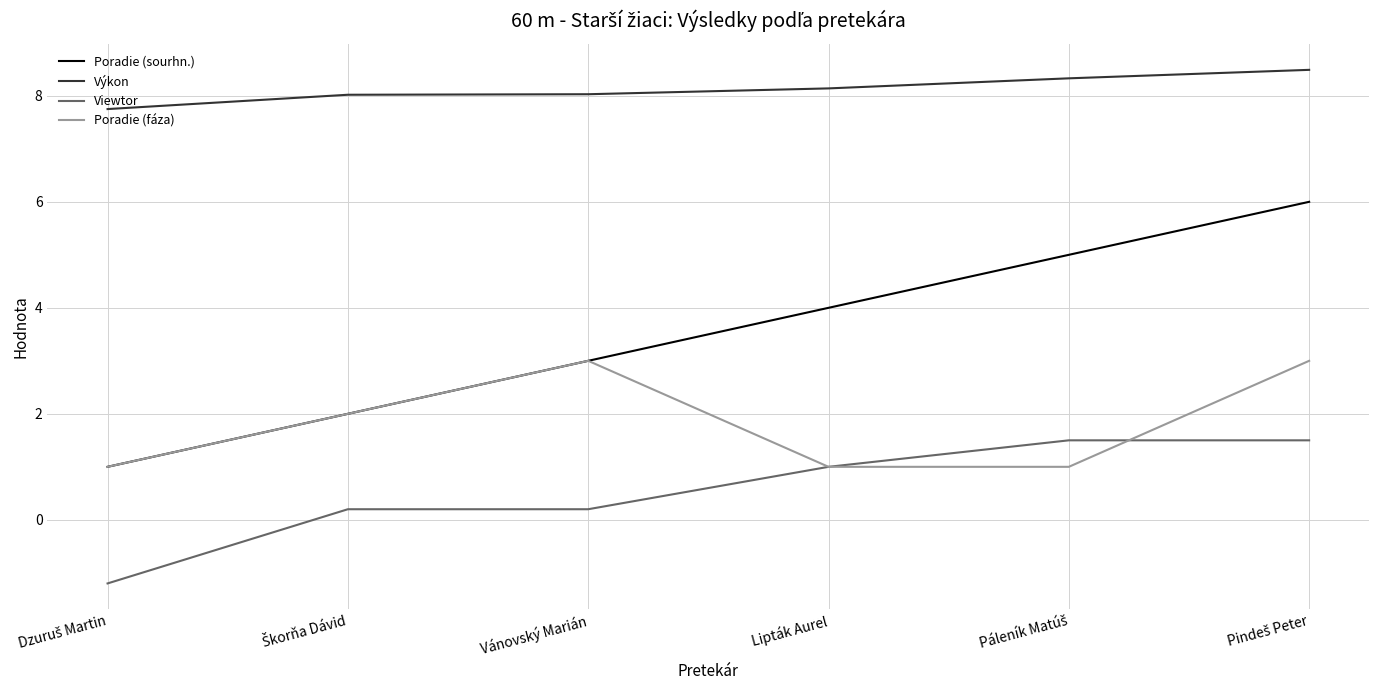

Which series has the largest range (max minus min)?

Poradie (sourhn.)